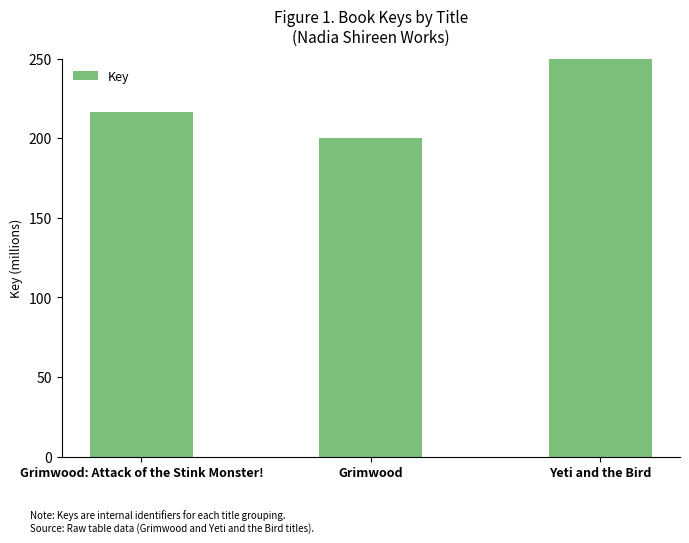

What is the label of the 1st bar from the left?

Grimwood: Attack of the Stink Monster!